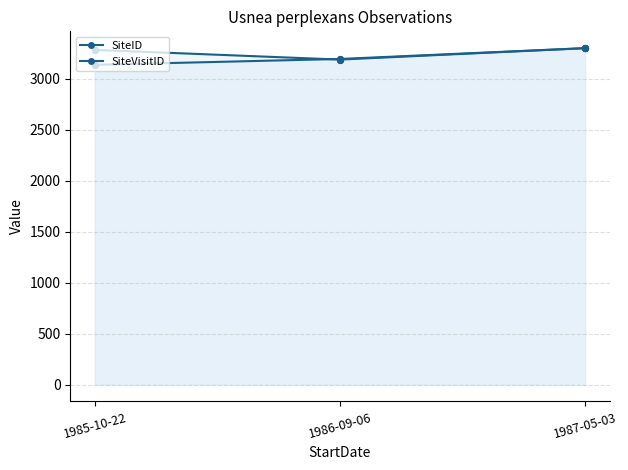

At which category is the sum across all series the highest?

1987-05-03